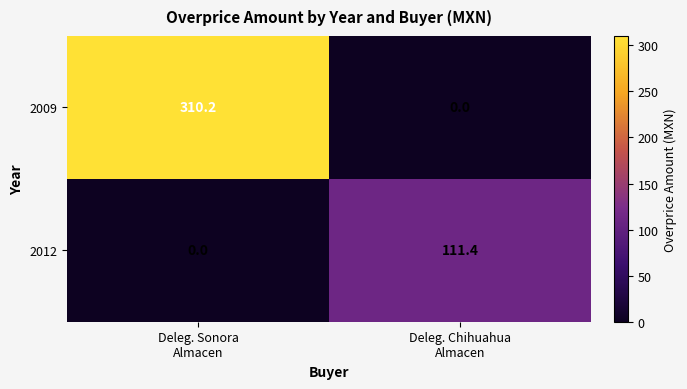

List the series in order of their overall mean, lowest first.

2012, 2009